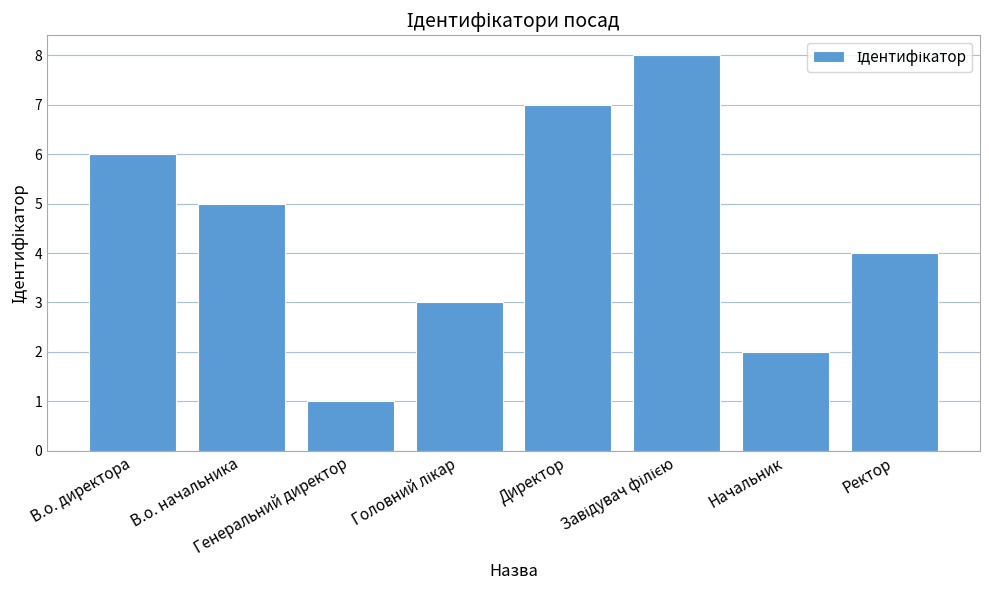

Reading left to right, transcribe all the data shown in this chart.

6	5	1	3	7	8	2	4